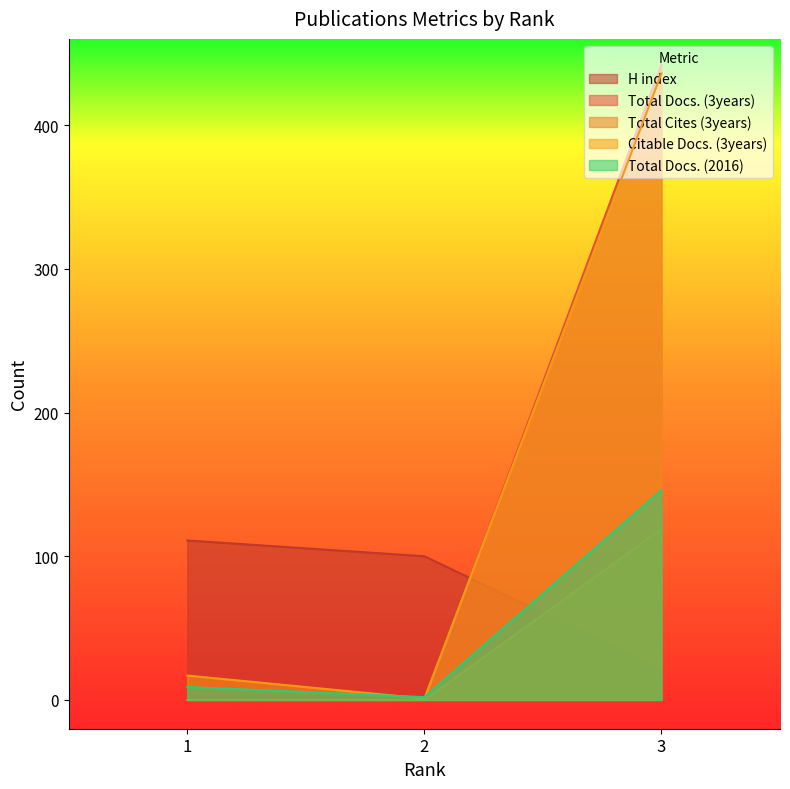

What are all the series names shown in the legend?

H index, Total Docs. (3years), Total Cites (3years), Citable Docs. (3years), Total Docs. (2016)